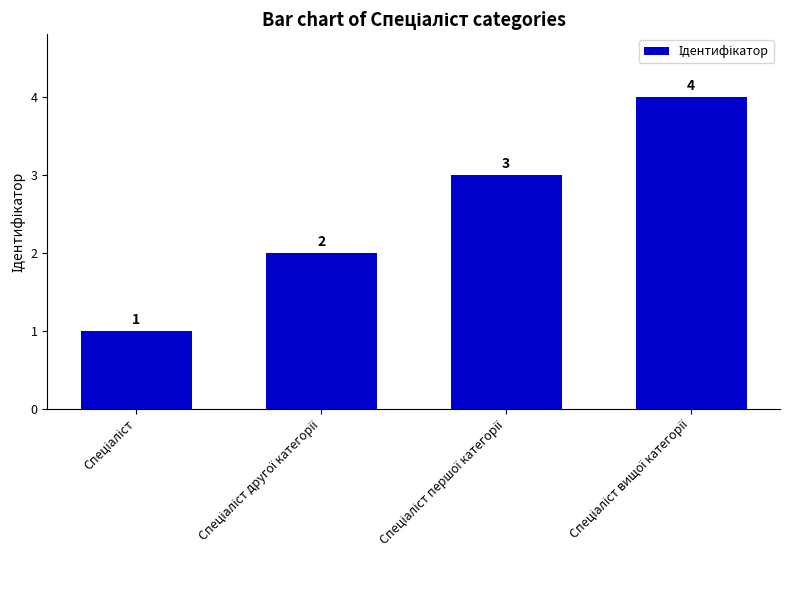

What is the value of the 2nd bar from the left?

2